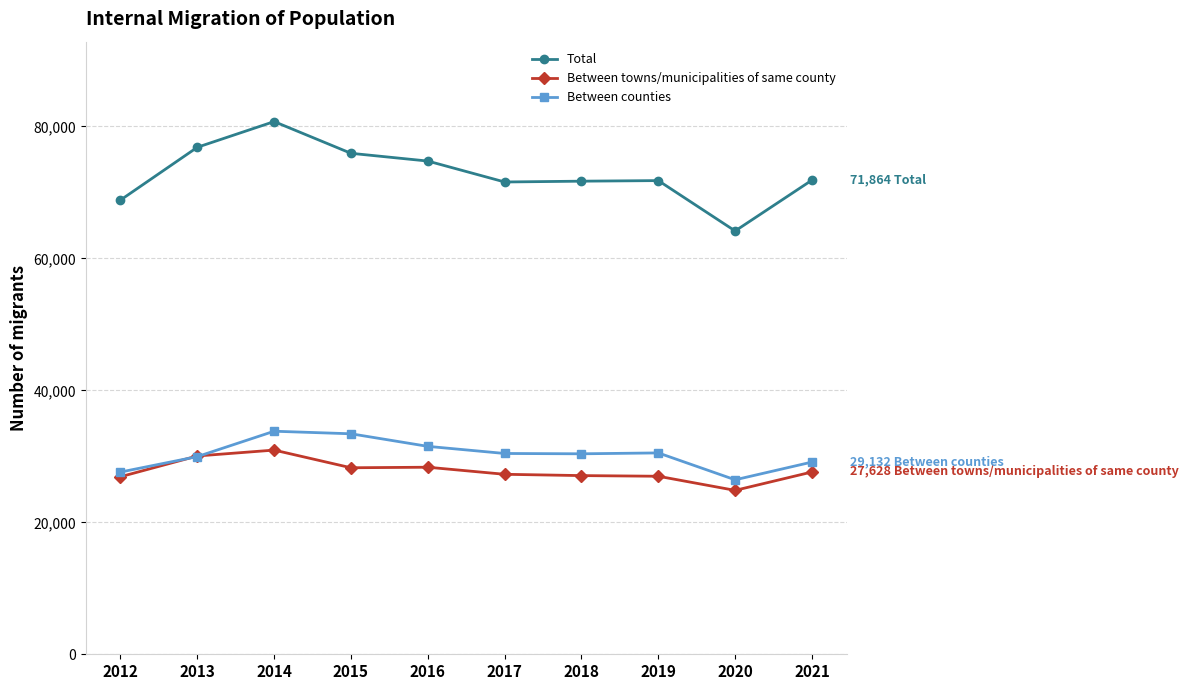

Which series ends up on top after the final intersection of Between towns/municipalities of same county and Between counties?

Between counties